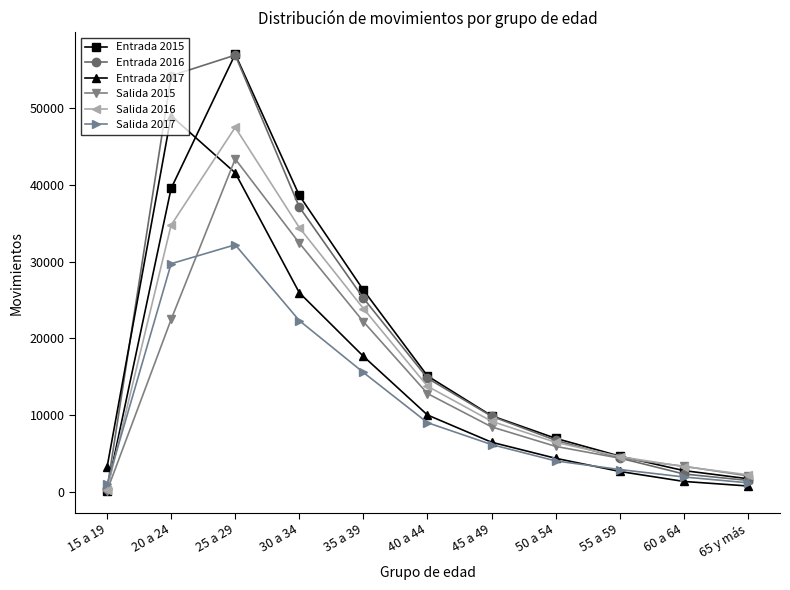

What is the approximate value of Entrada 2016 at 45 a 49, to the nearest 50?

9850